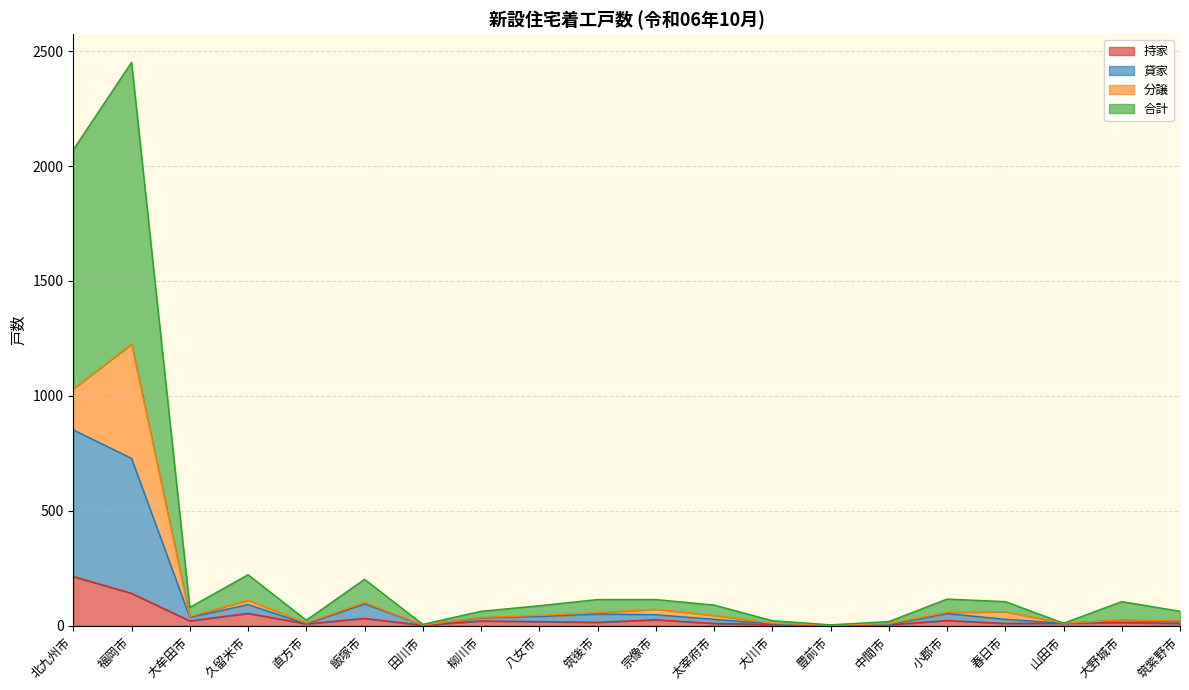

Between 久留米市 and 大川市, which series saw the biggest shift?

合計